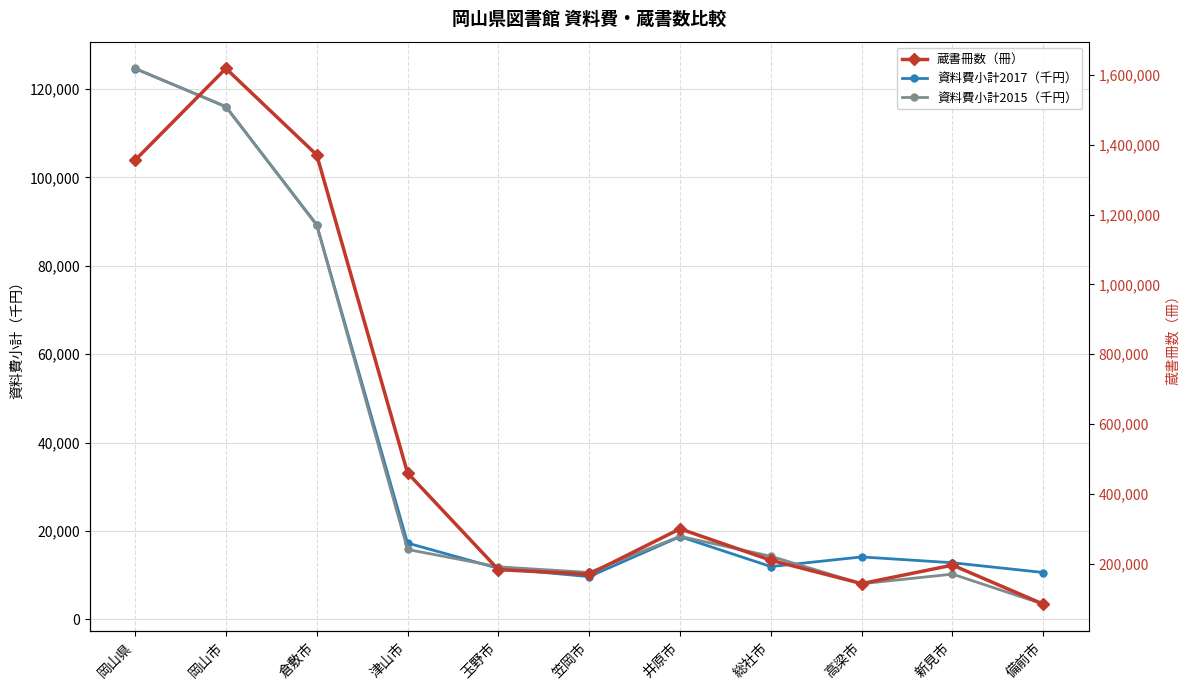

At how many categories does at least one series exceed 703185?

3